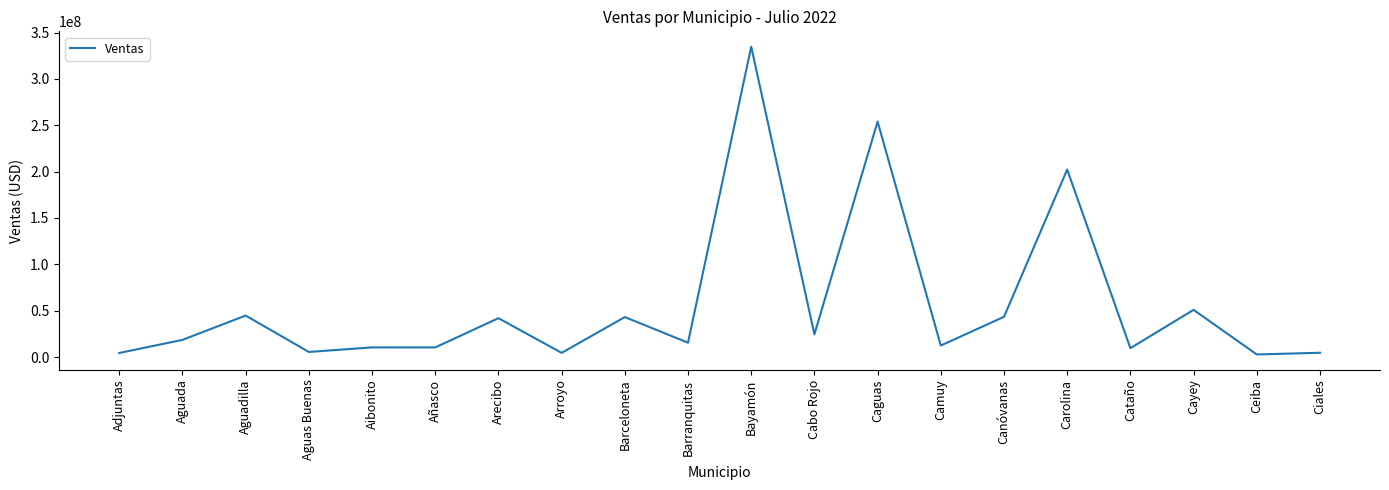

What is the change in value from Aguadilla to Añasco?

-34357713.4